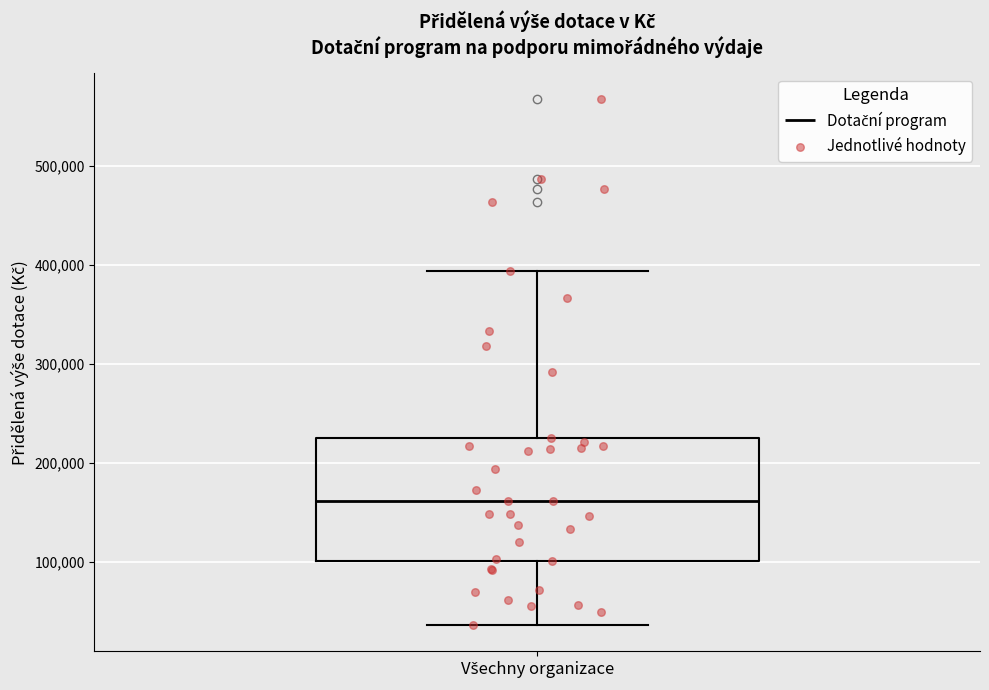

Transcribe this box plot: give where the median line is, the range the box spans, and where the two whiskers end, as read against the y-axis. The values are not printed on the chart, so give them approximately, as read against the axis.

median 160000, box 100000 to 230000, whiskers 40000 to 390000